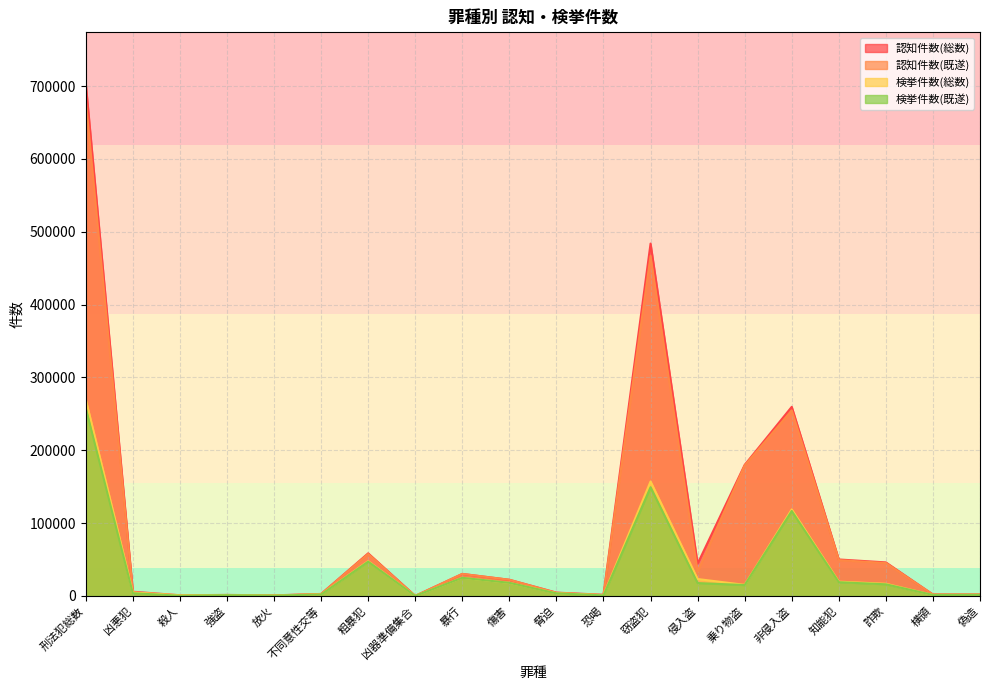

Reading right to left, list all the values displayed in this chart.

認知件数(総数): 1903	1916	46011	50035	259579	179888	44228	483695	1567	4535	22169	30196	7	58474	2711	766	1361	912	5750	703351
認知件数(既遂): 1893	1916	45110	49124	254603	179100	33028	466731	930	4285	22168	30196	7	57586	2546	547	1150	281	4524	680424
検挙件数(総数): 1407	1317	16667	19559	118765	15168	23182	157115	1151	3756	17954	24869	6	47736	2073	655	1232	872	4832	269550
検挙件数(既遂): 1399	1317	15925	18809	116600	14909	17616	149125	696	3530	17954	24869	6	47055	1910	454	1045	271	3680	257700